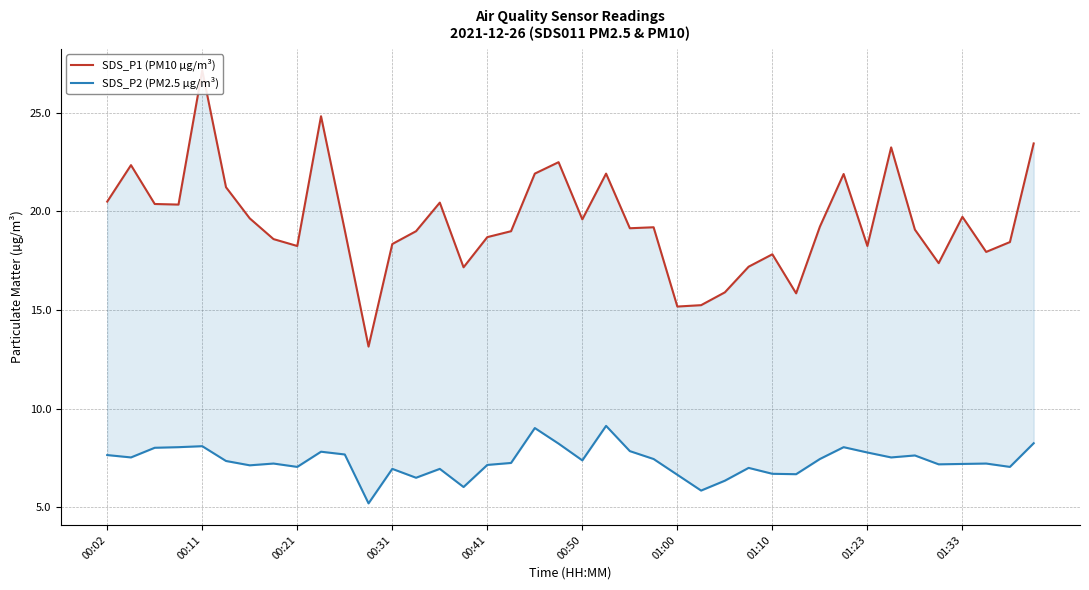

Which series has the largest range (max minus min)?

SDS_P1 (PM10 µg/m³)